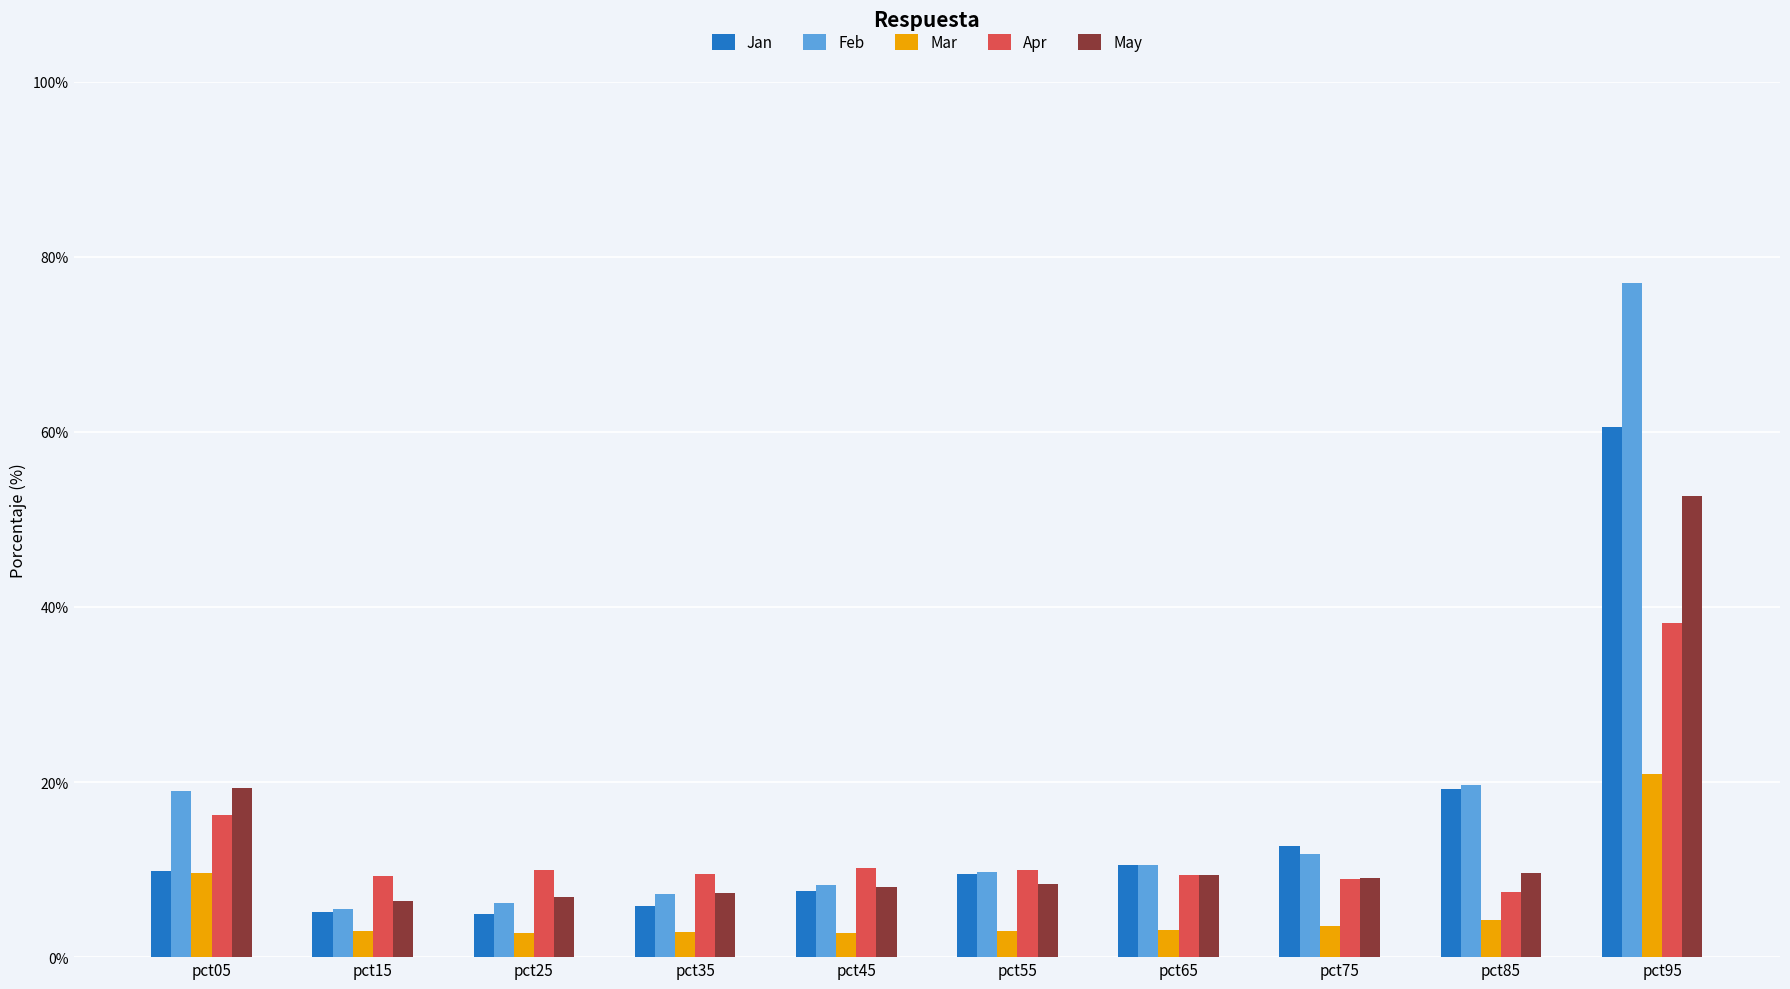

True or false: Jan has a value of 2.0 at pct05.

False